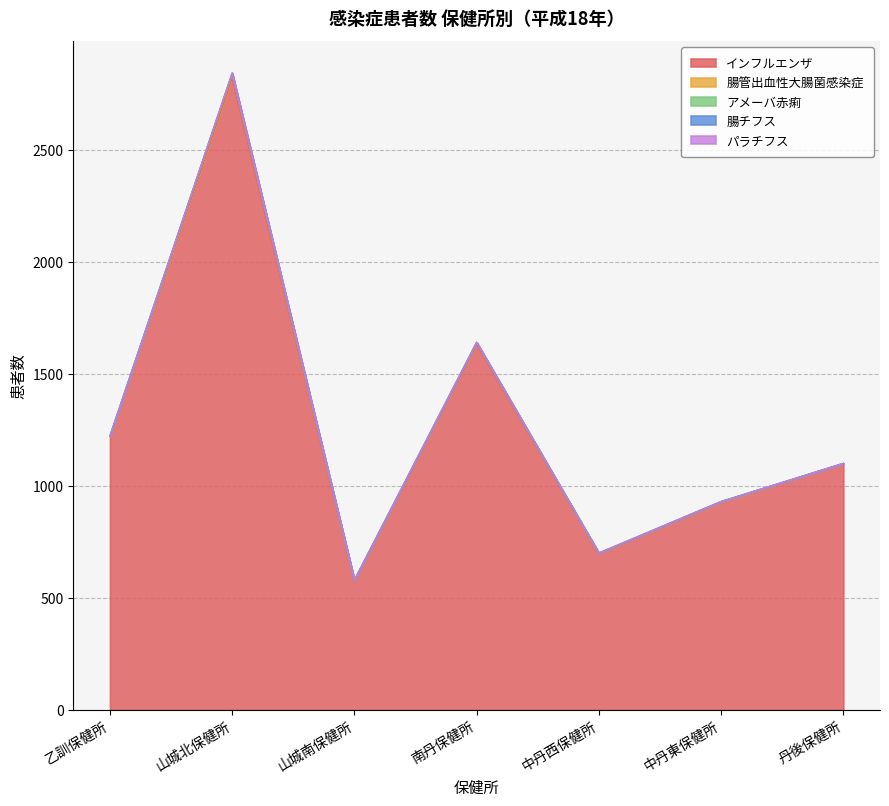

What is the sum of all 腸管出血性大腸菌感染症 values?

27